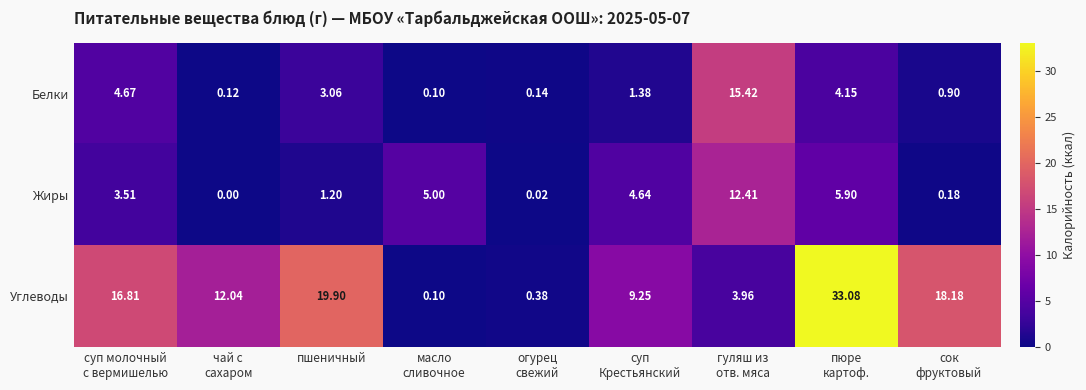

Rank the series by their maximum value, from highest to lowest.

Углеводы, Белки, Жиры